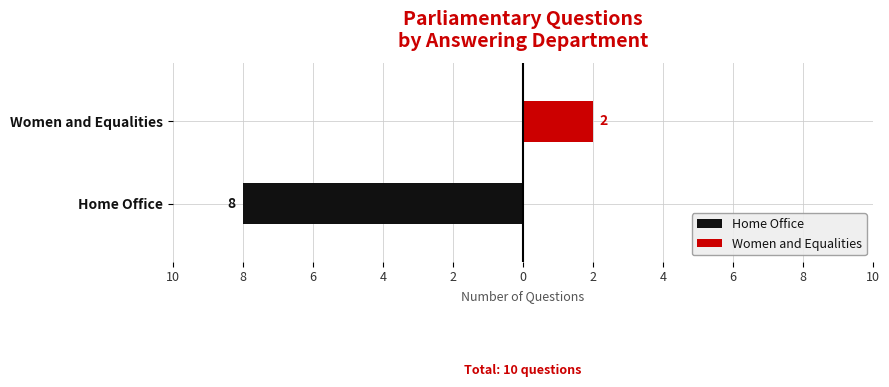

How many groups of bars are there?

2